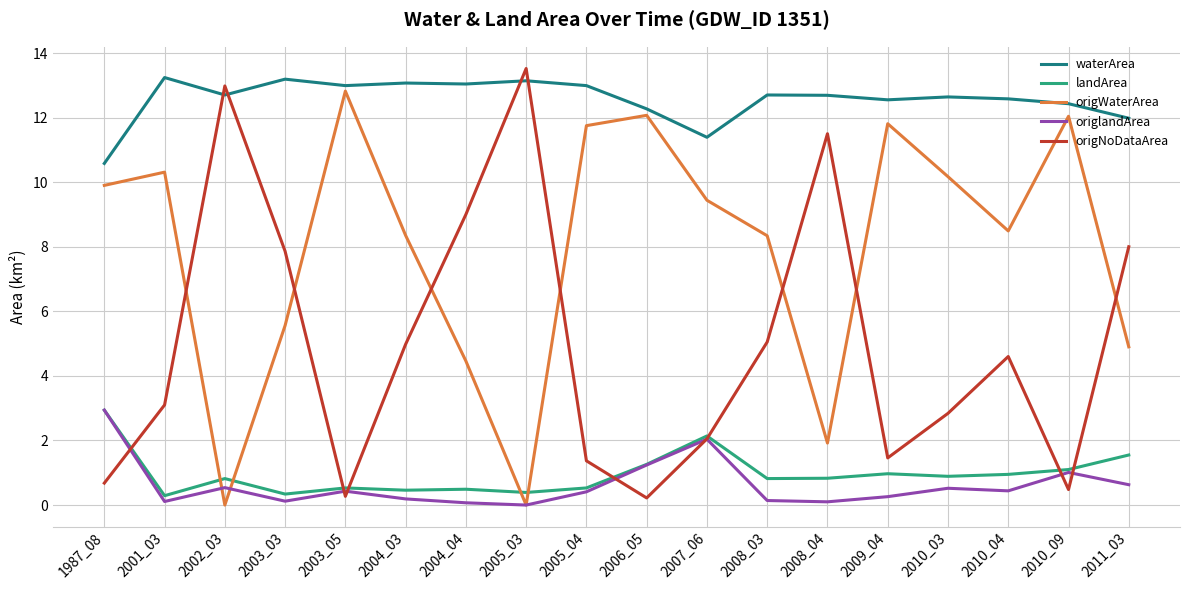

The waterArea series shows 12.7 at 2008_03. True or false?

True